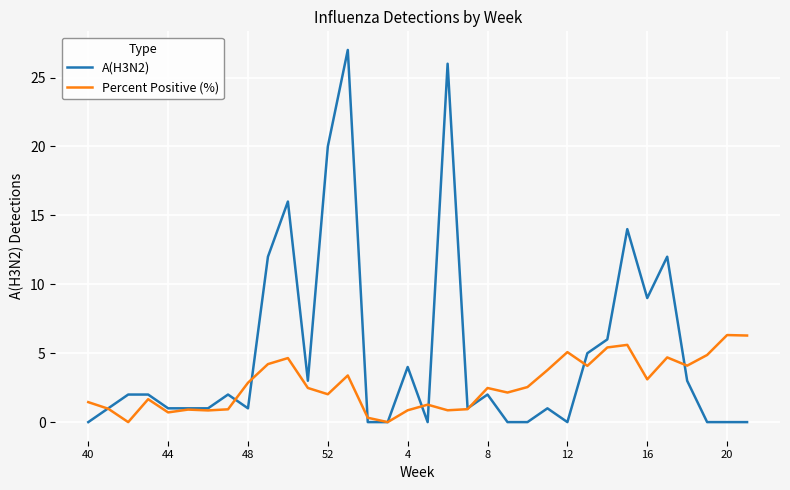

List the series in order of their peak value, highest first.

A(H3N2), Percent Positive (%)